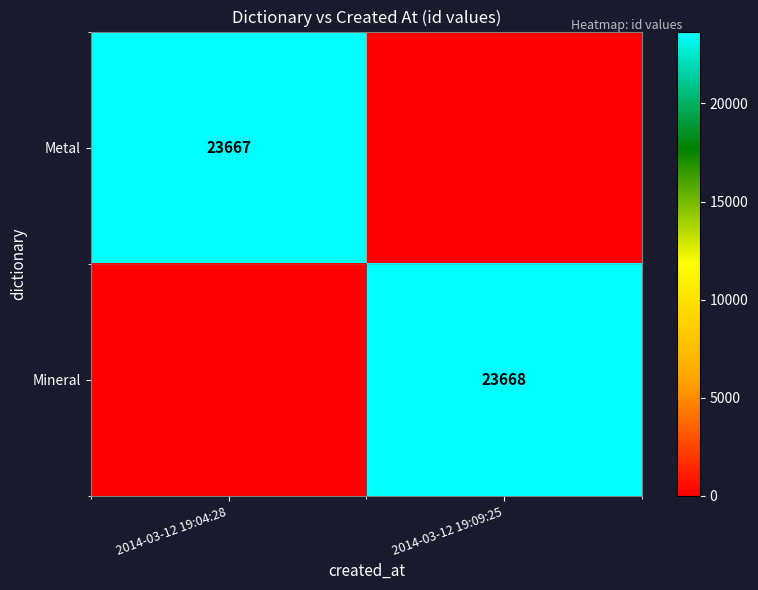

What is the total value across all series at 2014-03-12 19:09:25?

23668